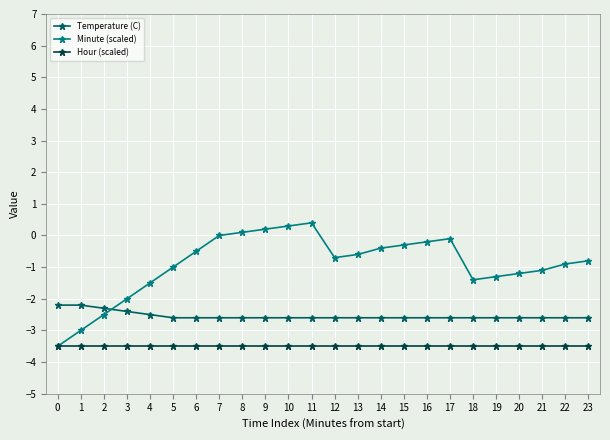

What is the average value of the Minute (scaled) series?

-0.9